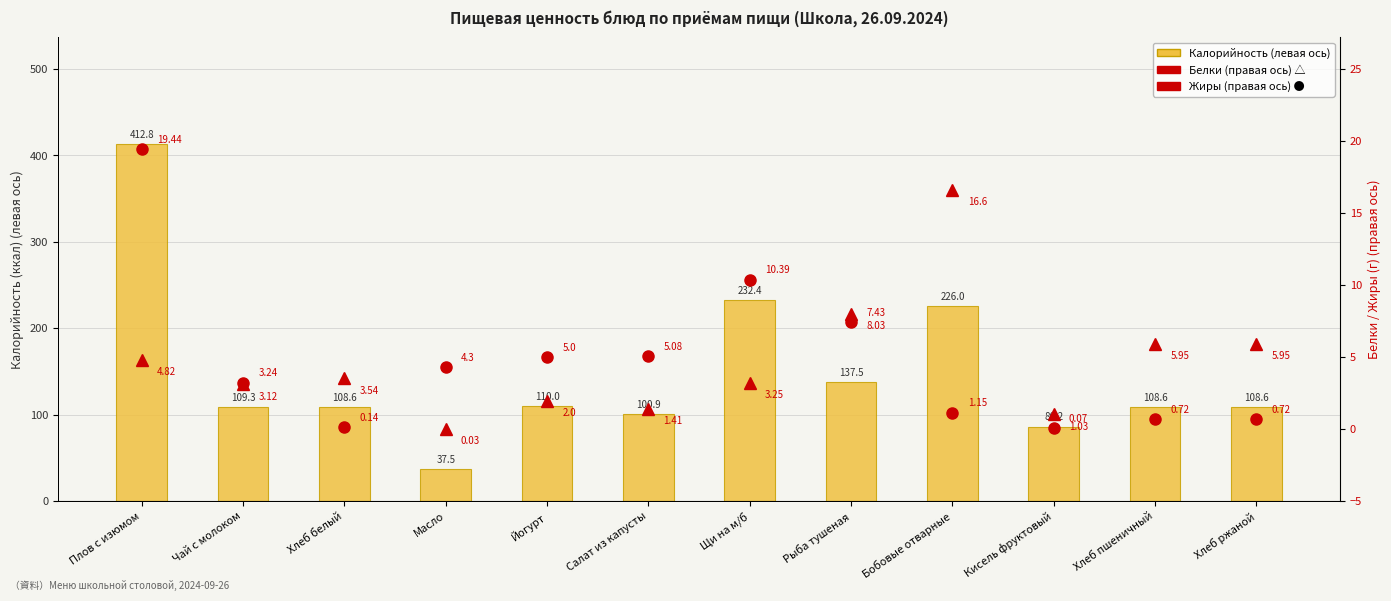

What is the difference between the second highest and minimum values in the Белки series?

8.0